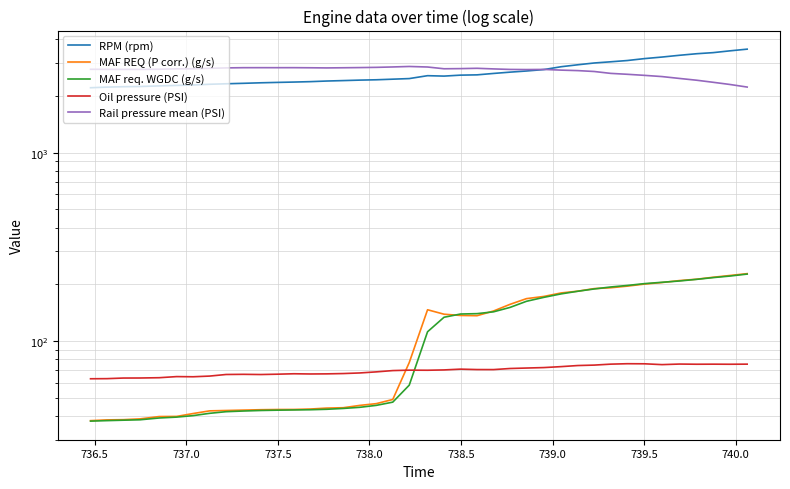

What is the difference between the maximum and minimum values in the MAF req. WGDC (g/s) series?

189.1